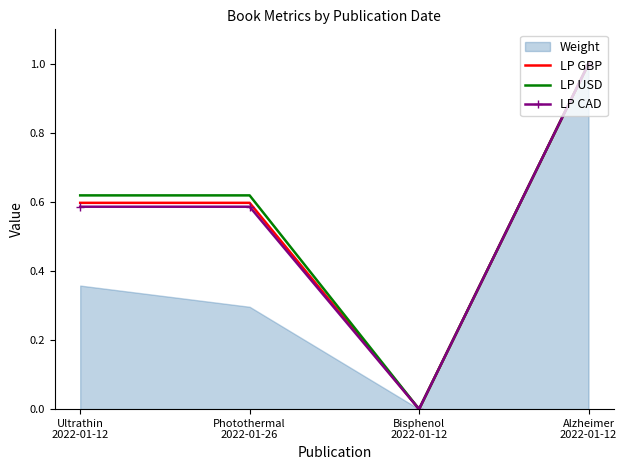

The value of LP CAD at Alzheimer
2022-01-12 is 0.7. True or false?

False